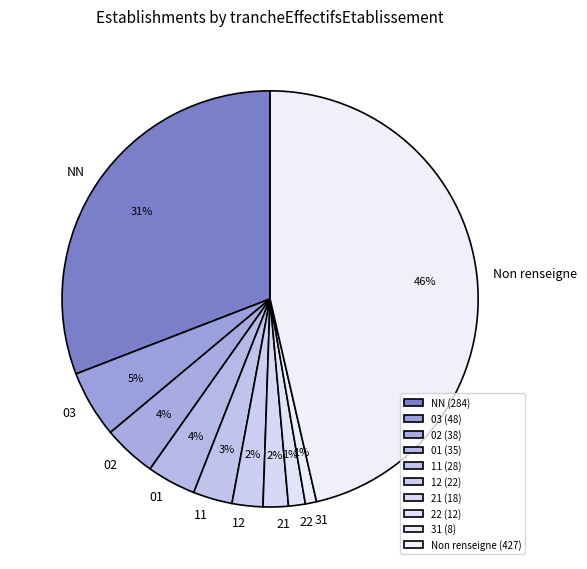

Between 11 and 12, which is larger?

11